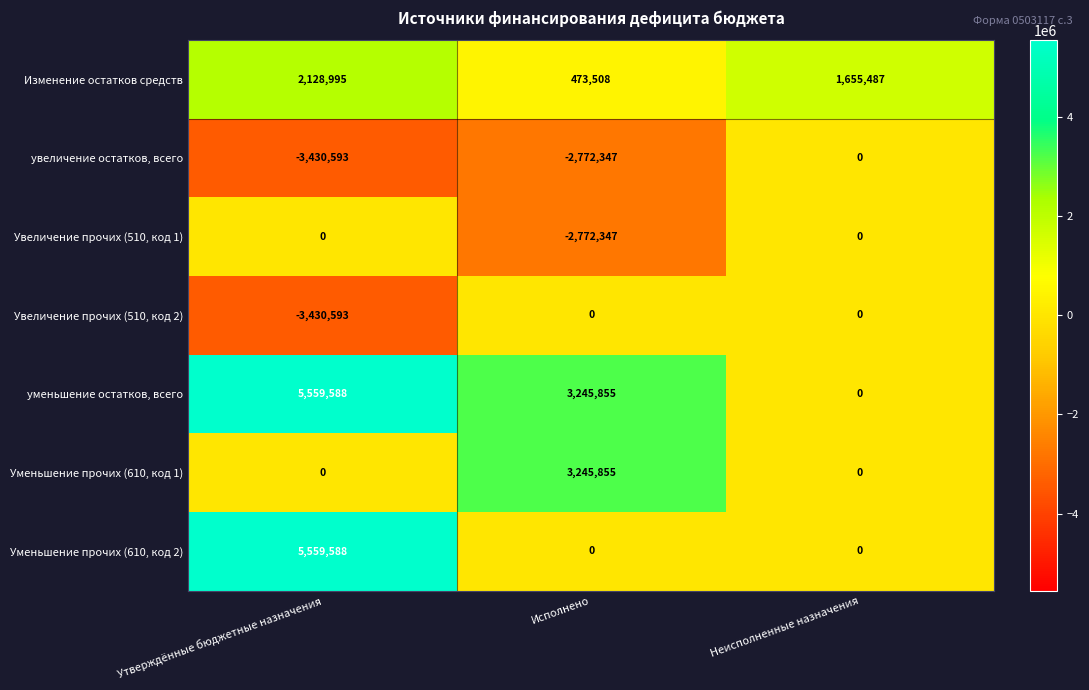

What is the sum of all Увеличение прочих (510, код 2) values?

-3430593